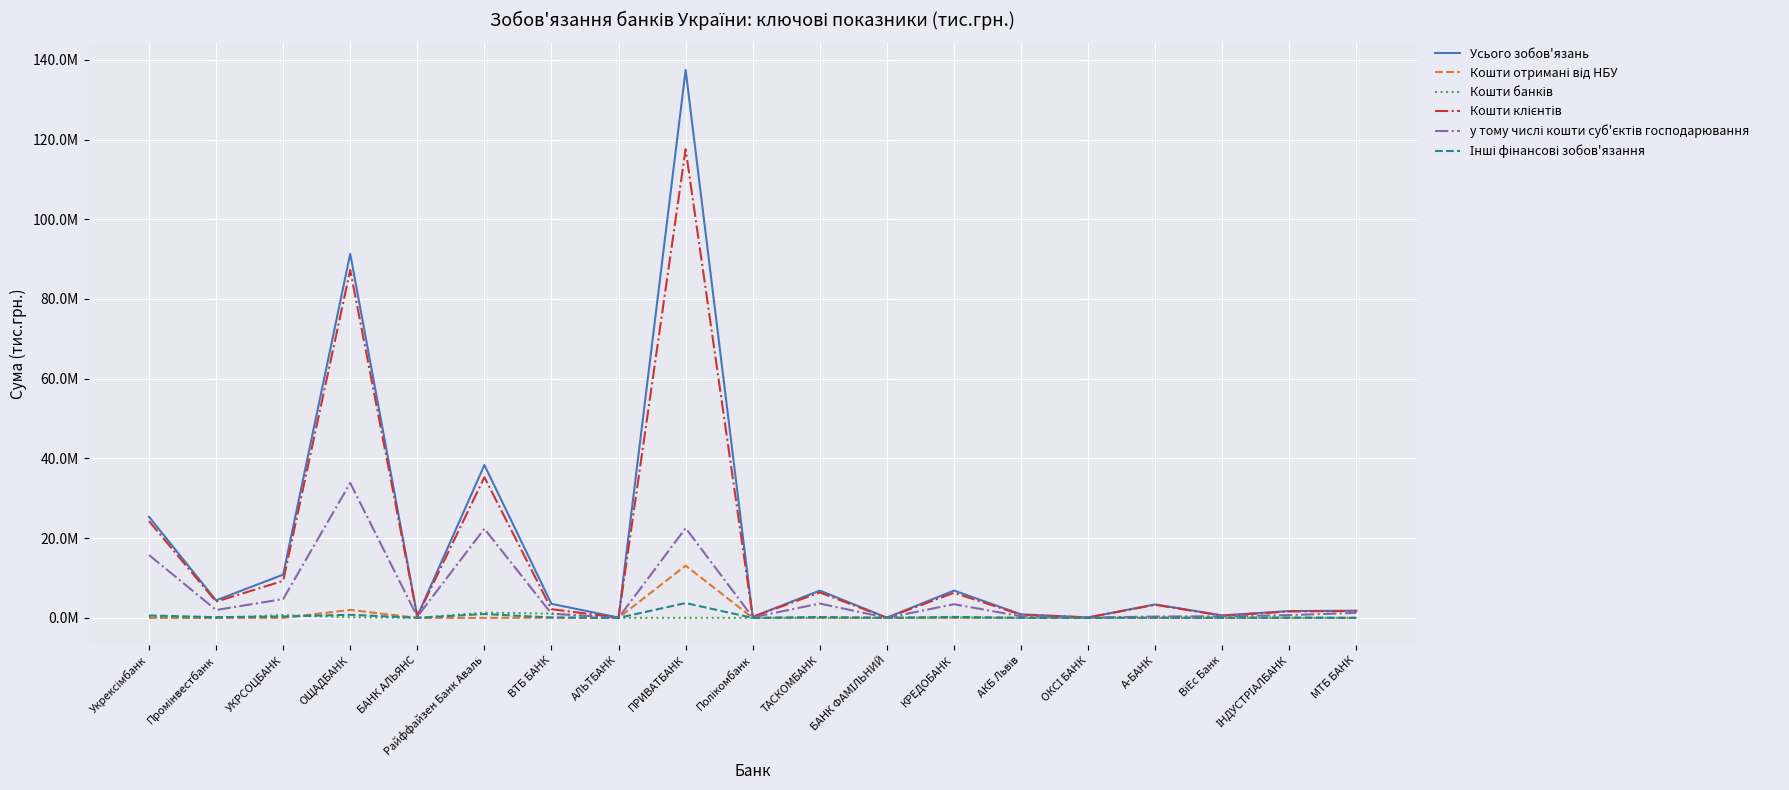

Which label corresponds to the smallest value in the chart?

Промінвестбанк